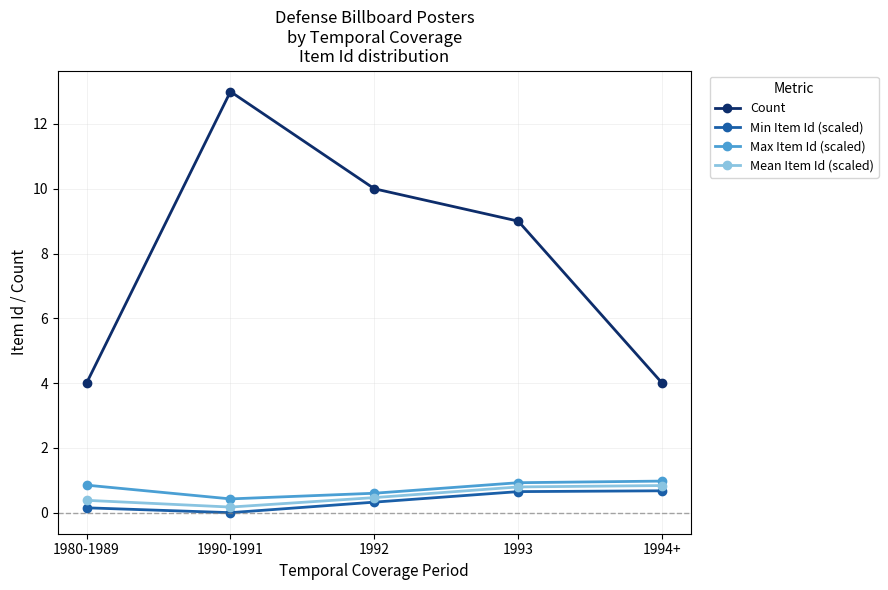

What is the difference between the maximum and minimum values in the Count series?

9.0